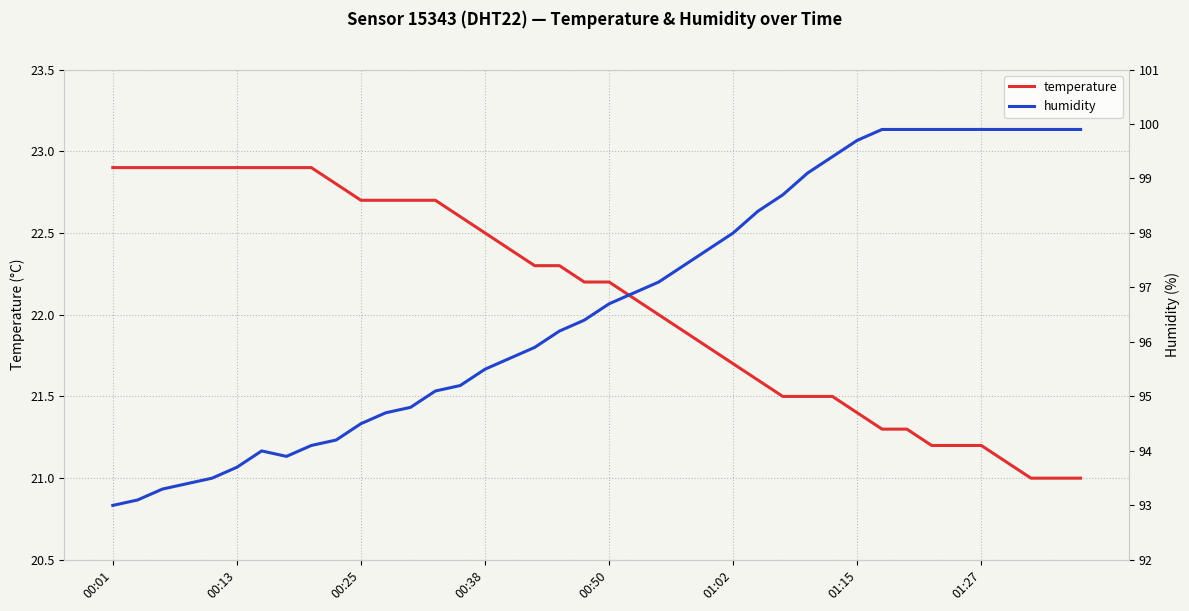

How many data points in temperature are less than 22?

17